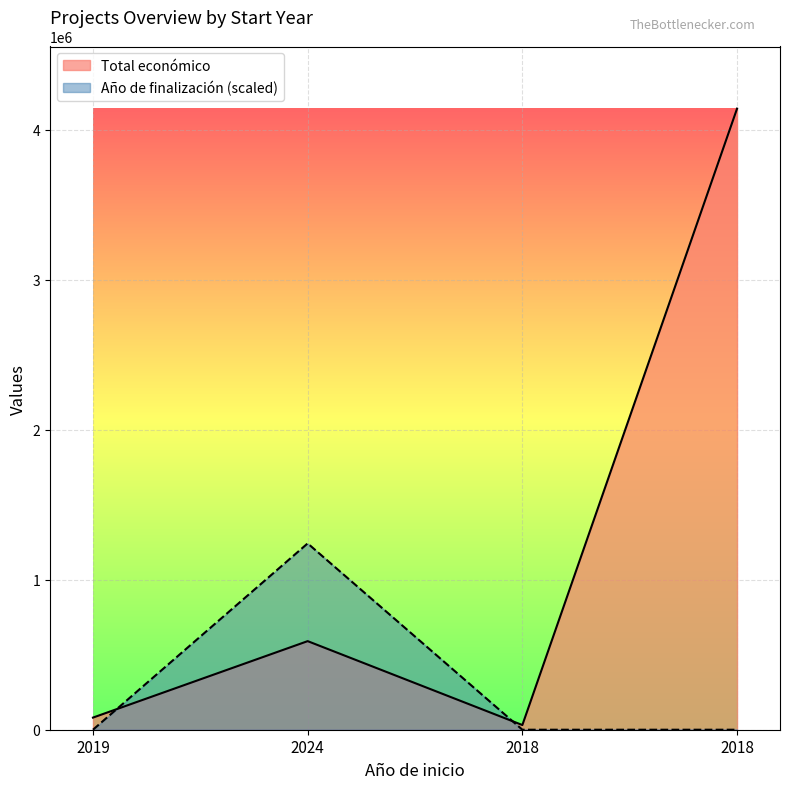

What is the difference between the Total económico values at 2019 and 2018?

49590.0